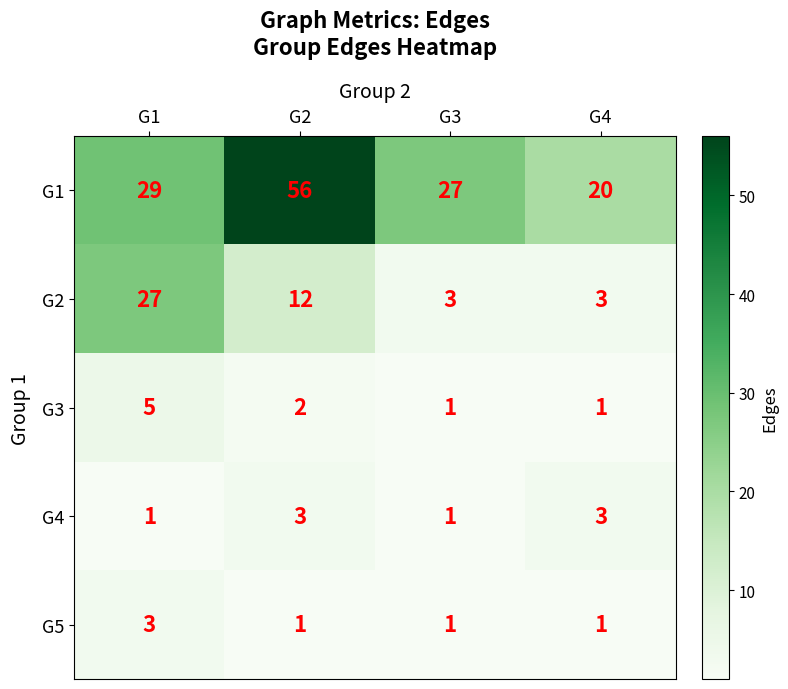

Rank the series at G1 from lowest to highest value.

G4, G5, G3, G2, G1